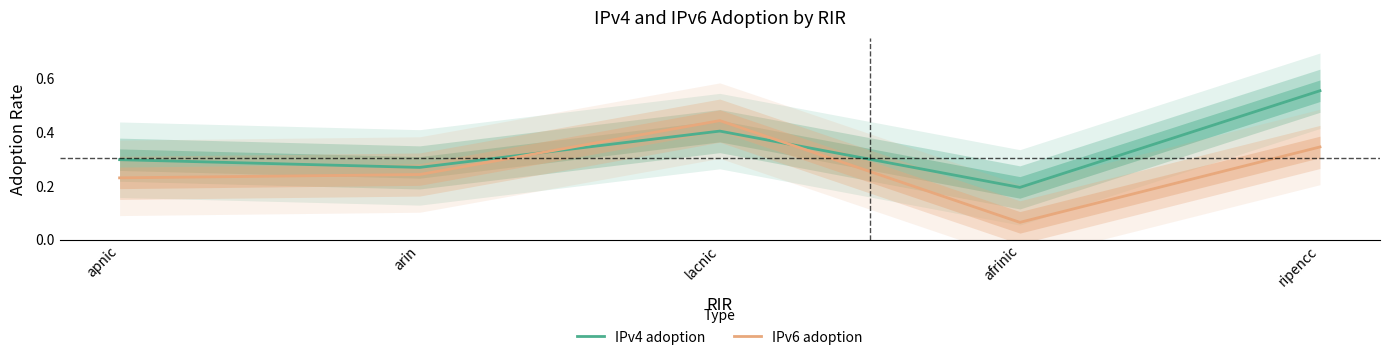

What are all the series names shown in the legend?

IPv4 adoption, IPv6 adoption